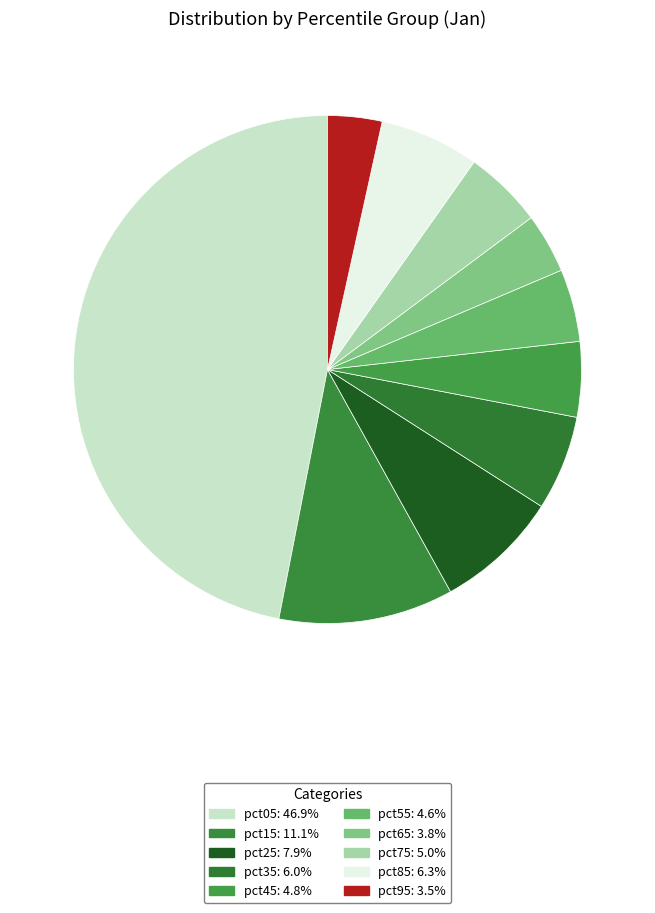

Count the number of slices in the pie.

10